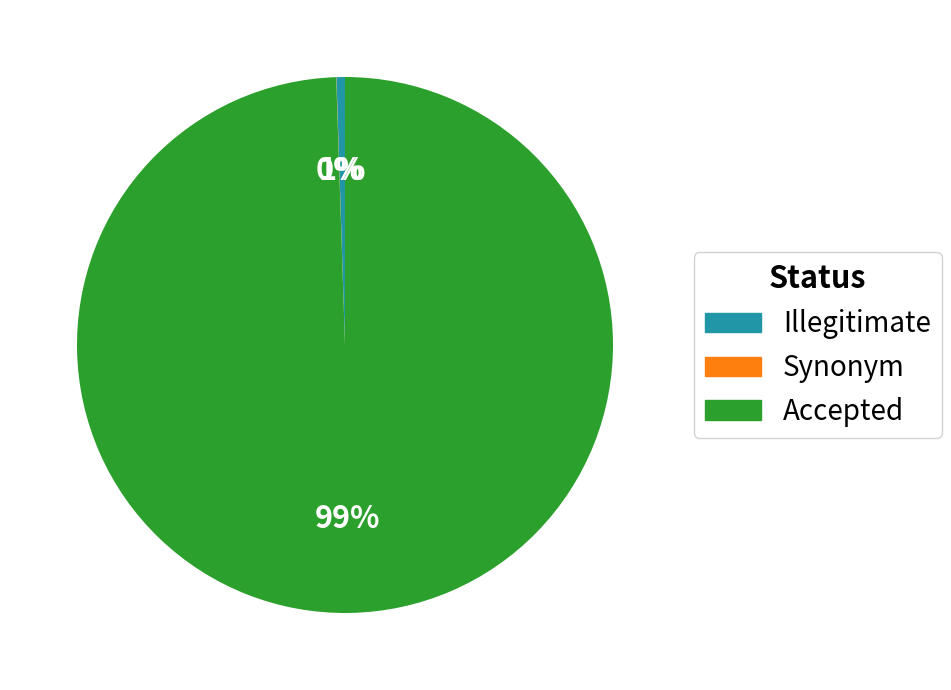

True or false: Accepted accounts for 99% of the total.

True